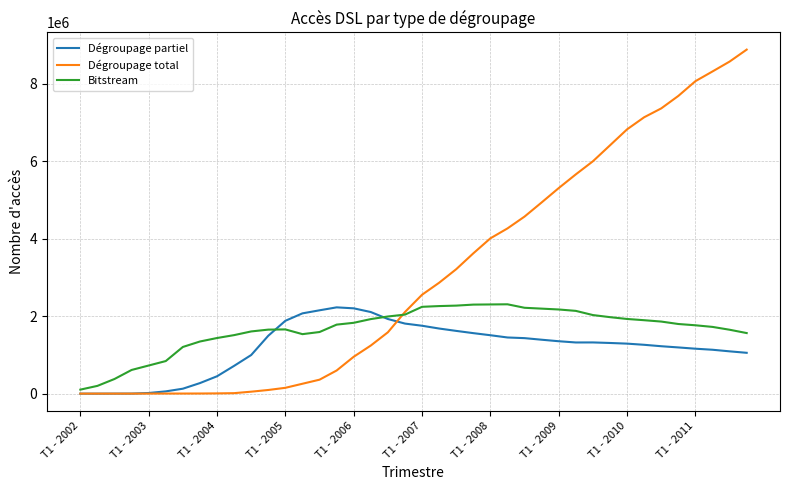

How many categories are shown in the chart?

40